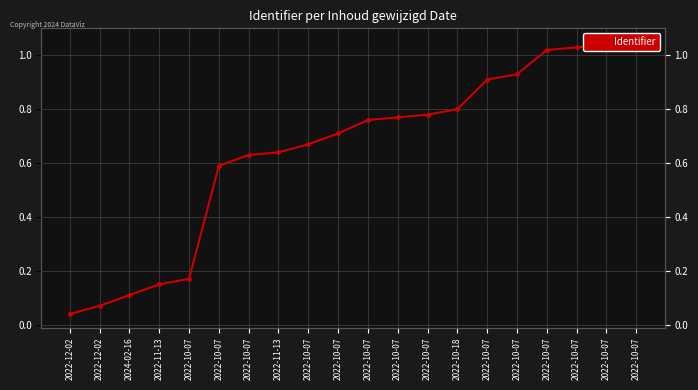

Reading left to right, transcribe all the data shown in this chart.

0.0	0.1	0.1	0.1	0.2	0.6	0.6	0.6	0.7	0.7	0.8	0.8	0.8	0.8	0.9	0.9	1.0	1.0	1.0	1.1